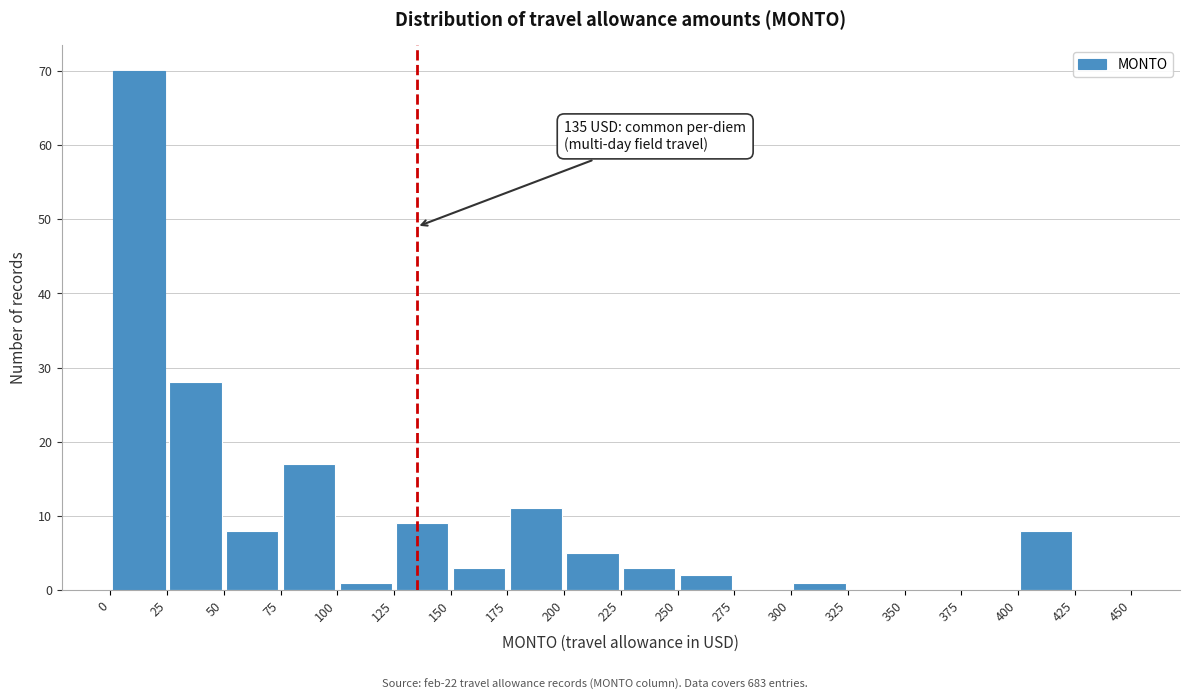

Over which range of the x-axis is the bar tallest?

0 to 25